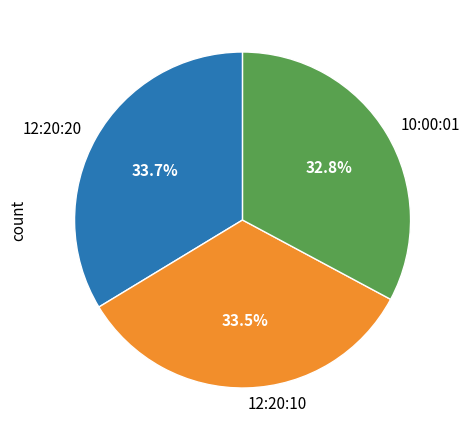

What percentage is the 12:20:20 slice, to the nearest percent?

34%